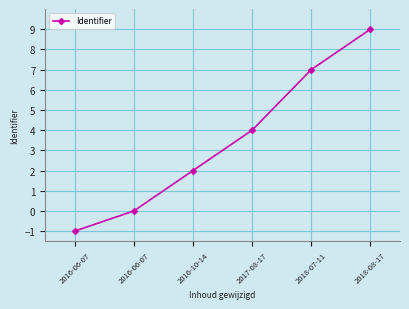

How many lines are shown in the chart?

1